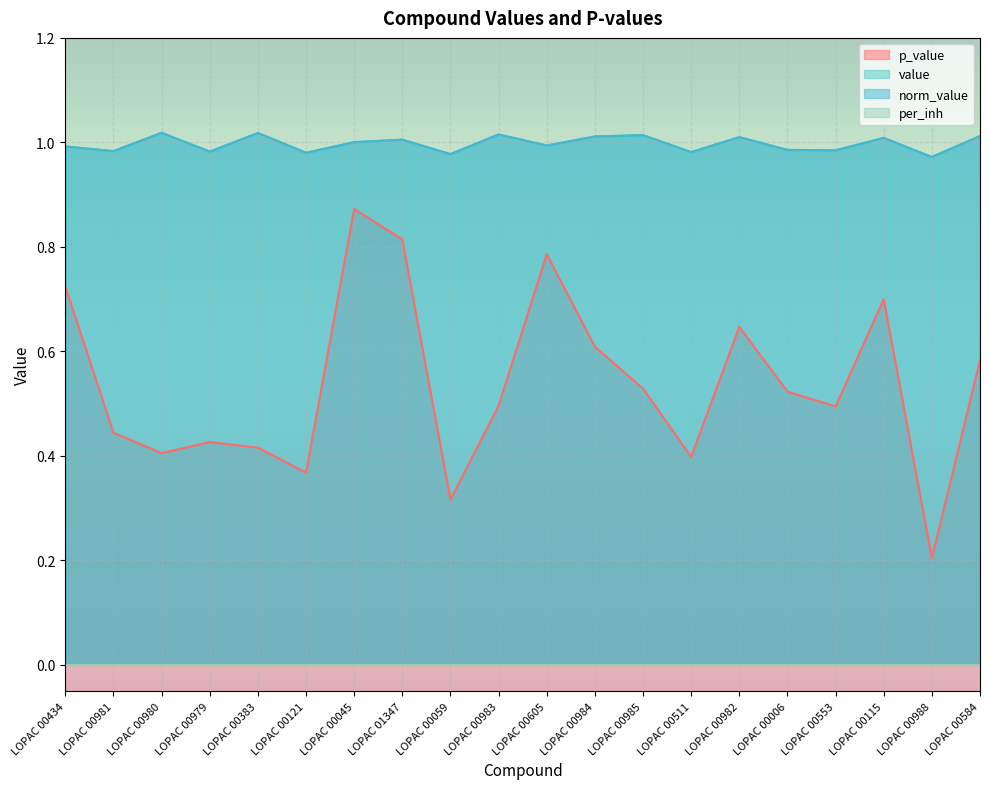

How many lines are shown in the chart?

4